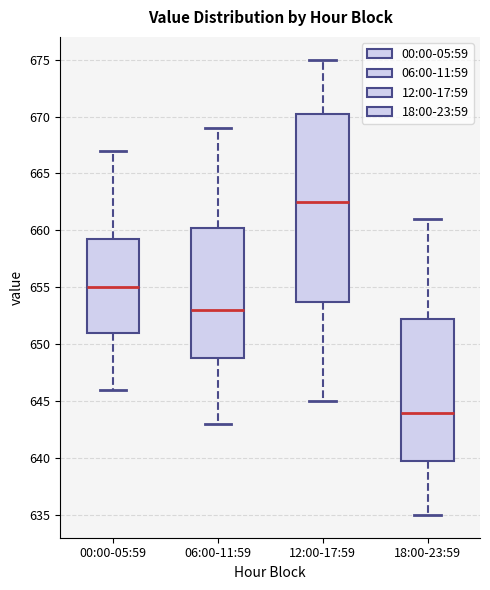

Which box is the tallest, from its lower edge to its upper edge?

12:00-17:59